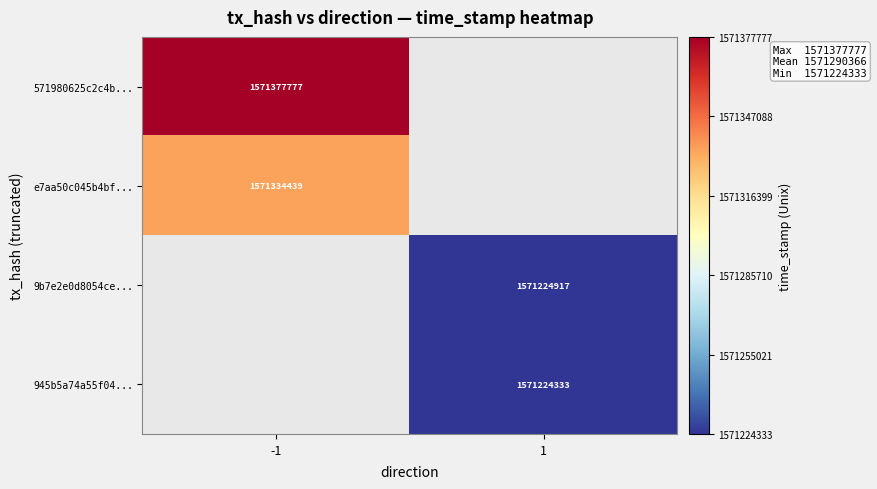

Is it true that e7aa50c045b4bf... equals 781180231 at -1?

False